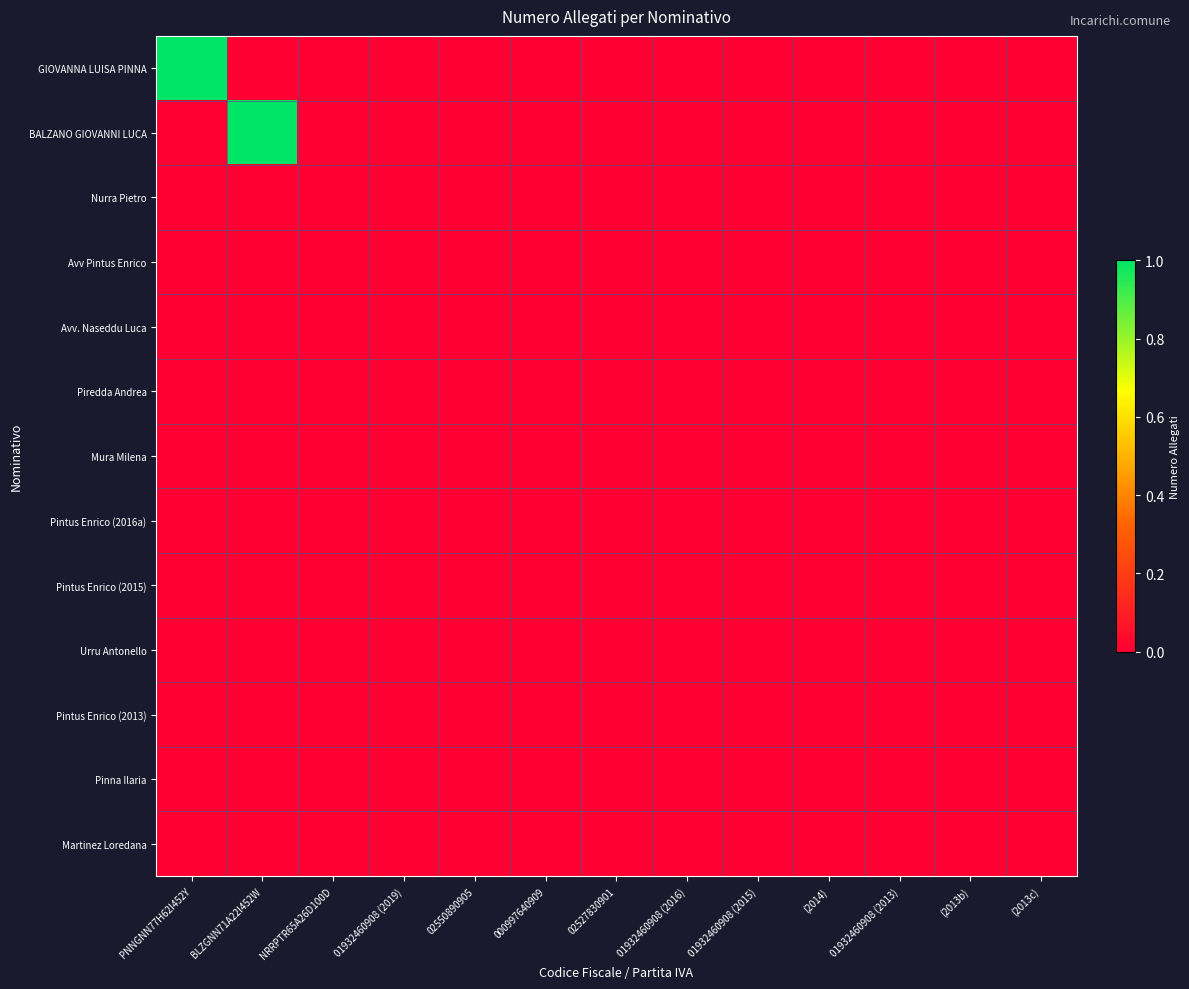

Which series has the largest total across all categories?

GIOVANNA LUISA PINNA